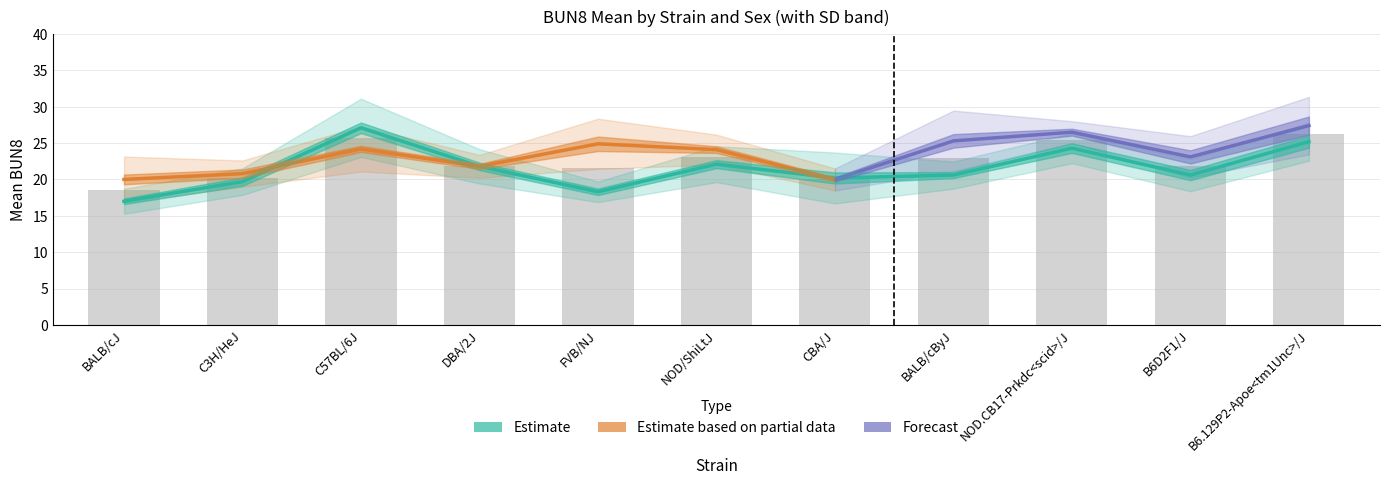

At how many categories does at least one series exceed 25?

4